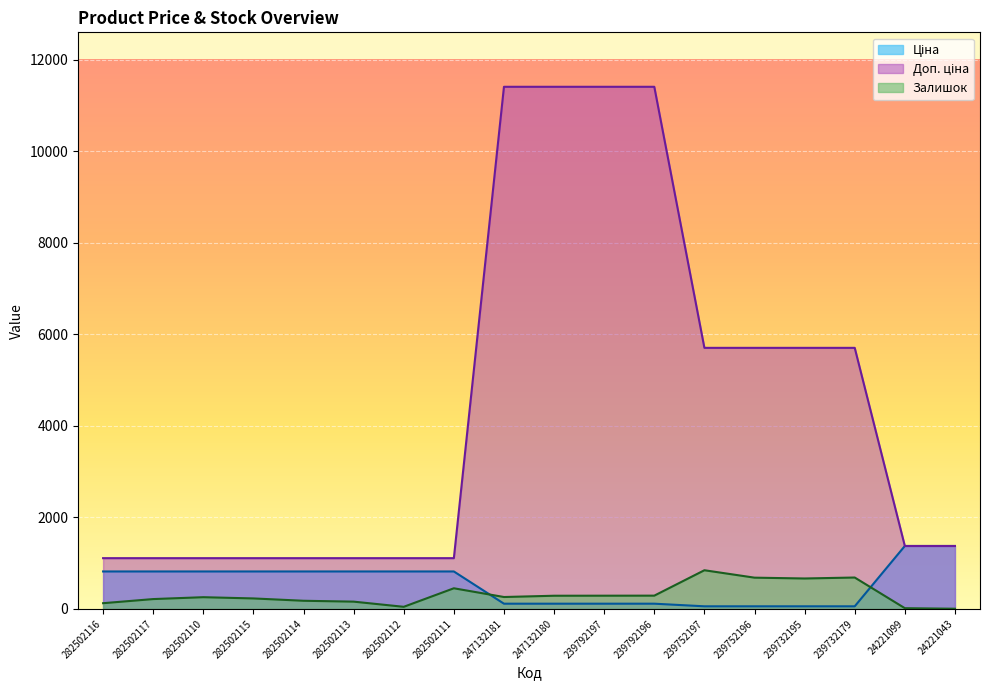

Reading right to left, what are all the values shown in this chart?

Ціна: 24221043=1375.4	24221099=1375.4	239732179=57.0	239732195=57.0	239752196=57.0	239752197=57.0	239792196=114.1	239792197=114.1	247132180=114.1	247132181=114.1	282502111=818.5	282502112=818.5	282502113=818.5	282502114=818.5	282502115=818.5	282502110=818.5	282502117=818.5	282502116=818.5
Доп. ціна: 24221043=1375.0	24221099=1375.0	239732179=5705.0	239732195=5705.0	239752196=5705.0	239752197=5705.0	239792196=11410.0	239792197=11410.0	247132180=11410.0	247132181=11410.0	282502111=1109.2	282502112=1109.2	282502113=1109.2	282502114=1109.2	282502115=1109.2	282502110=1109.2	282502117=1109.2	282502116=1109.2
Залишок: 24221043=4.0	24221099=16.0	239732179=686.0	239732195=665.0	239752196=683.0	239752197=845.0	239792196=290.0	239792197=289.0	247132180=288.0	247132181=260.0	282502111=451.0	282502112=46.0	282502113=159.0	282502114=178.0	282502115=229.0	282502110=256.0	282502117=215.0	282502116=125.0